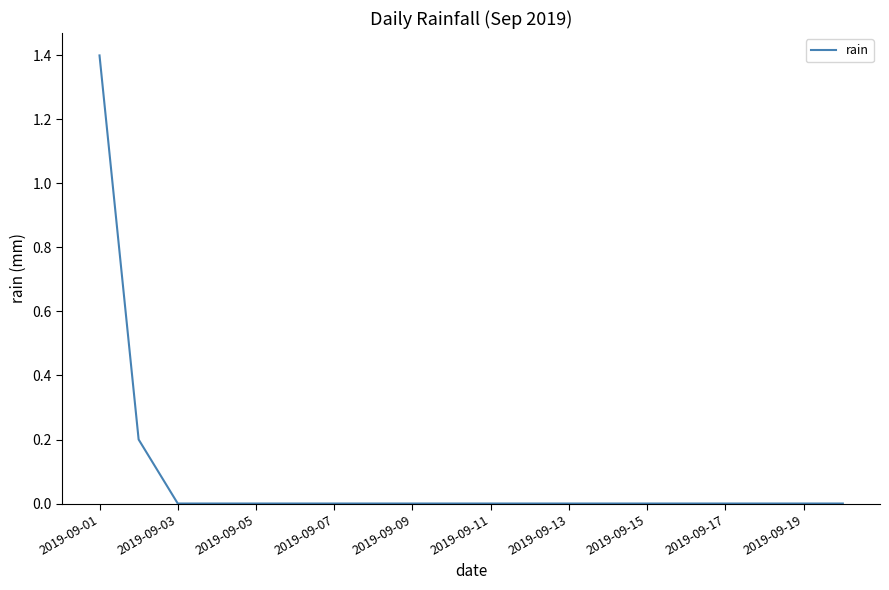

What is the greatest value displayed?

1.4